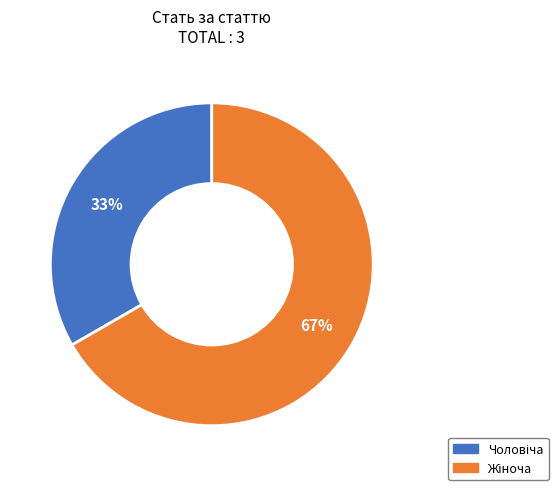

To the nearest percent, what is the average slice percentage?

50%